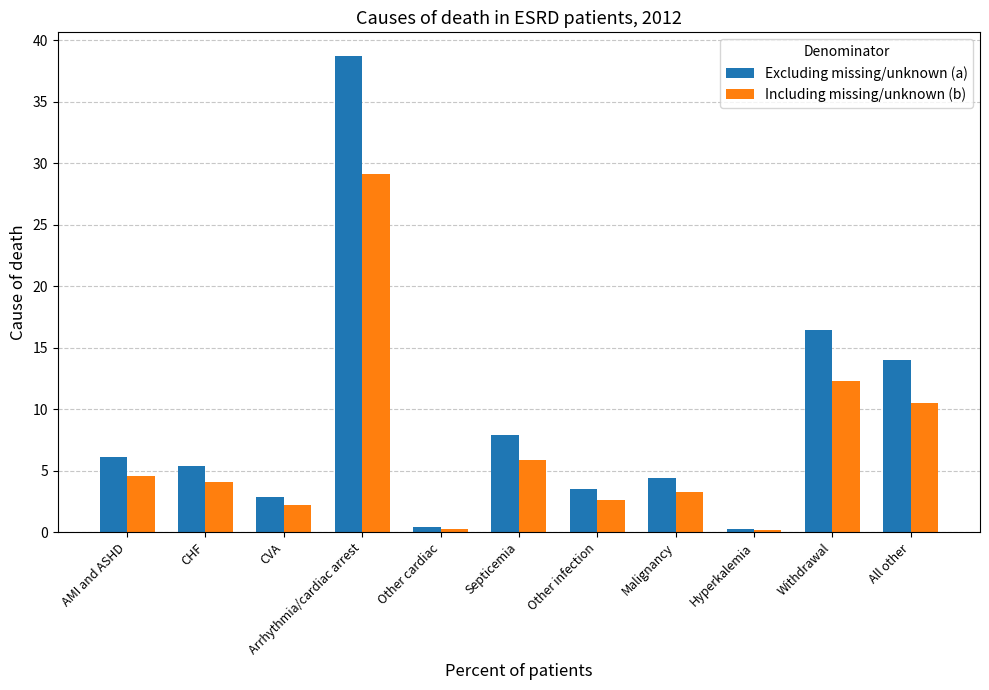

Which series has the widest spread of values?

Excluding missing/unknown (a)